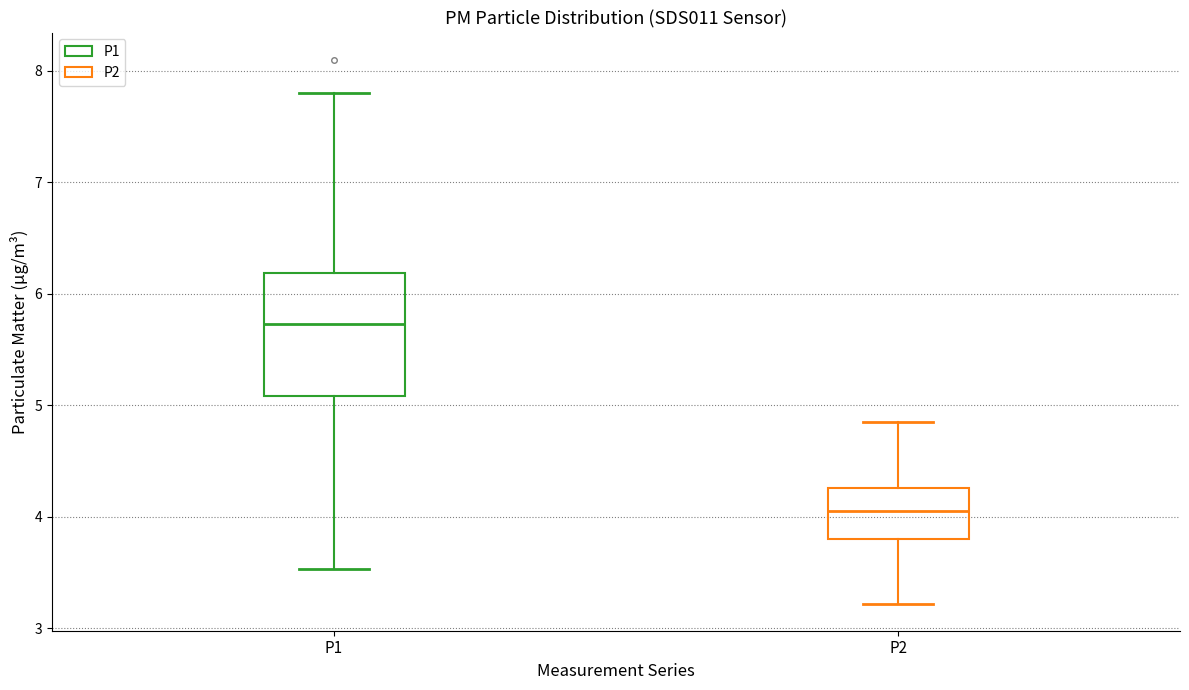

Reading left to right, read every box against the y-axis: the position of its median line, the range the box covers, and the ends of its whiskers. The values are not printed on the chart, so give them approximately, as read against the axis.

P1: median 5.7, box 5.1 to 6.2, whiskers 3.5 to 7.8
P2: median 4.1, box 3.8 to 4.3, whiskers 3.2 to 4.9